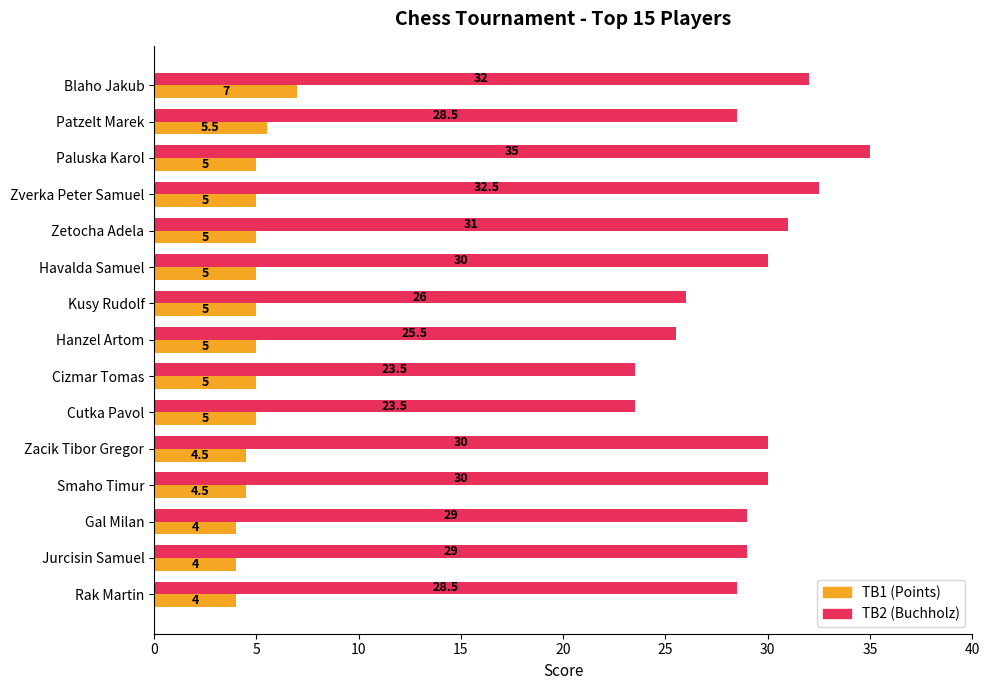

At which category is the sum across all series the highest?

Paluska Karol